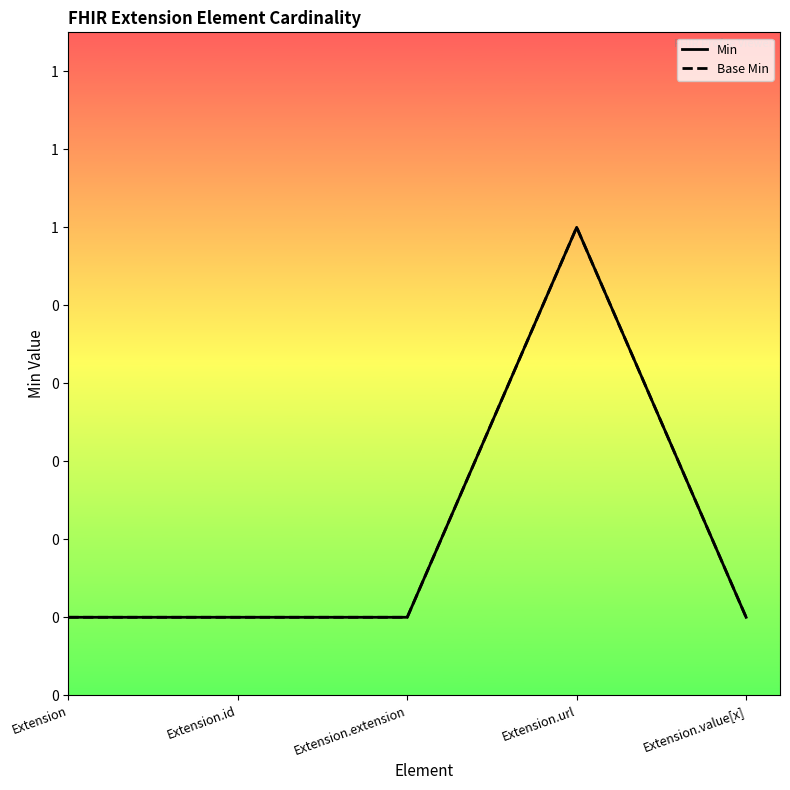

What is the label of the 4th point from the left?

Extension.url